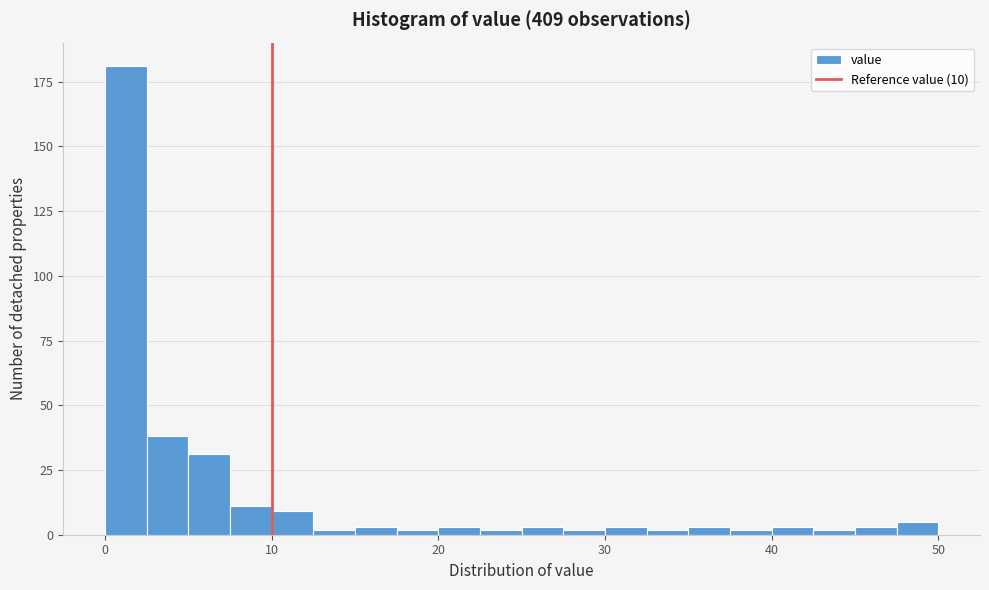

Read against the x-axis, roughly where is the centre of the tallest bar?

1